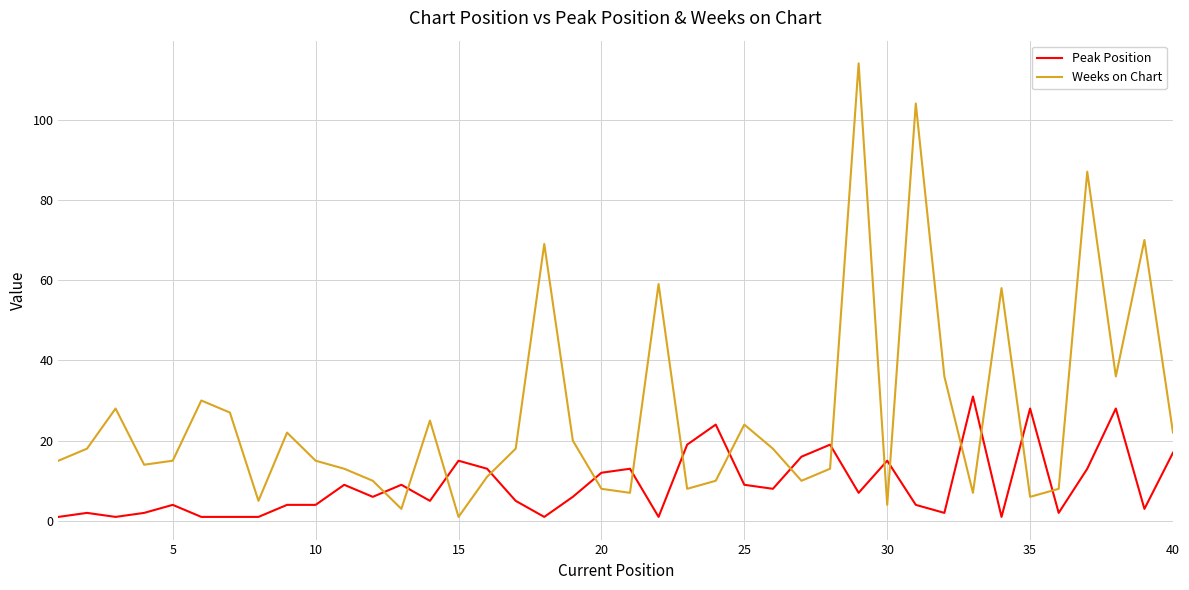

Does the chart have visible grid lines?

Yes